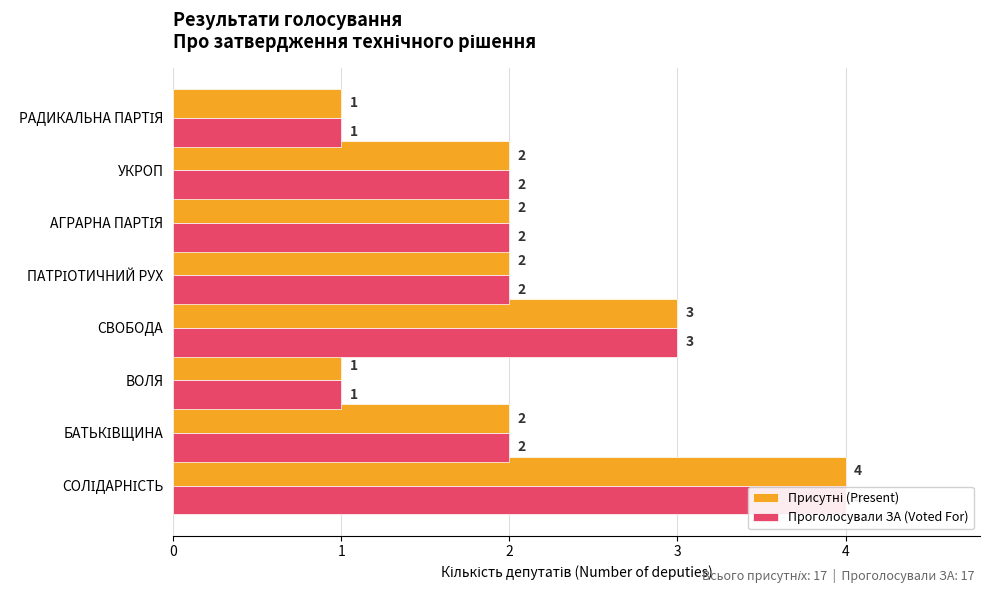

List the labels in order of Присутні (Present) value, smallest first.

ВОЛЯ, РАДИКАЛЬНА ПАРТІЯ, БАТЬКІВЩИНА, ПАТРІОТИЧНИЙ РУХ, АГРАРНА ПАРТІЯ, УКРОП, СВОБОДА, СОЛІДАРНІСТЬ